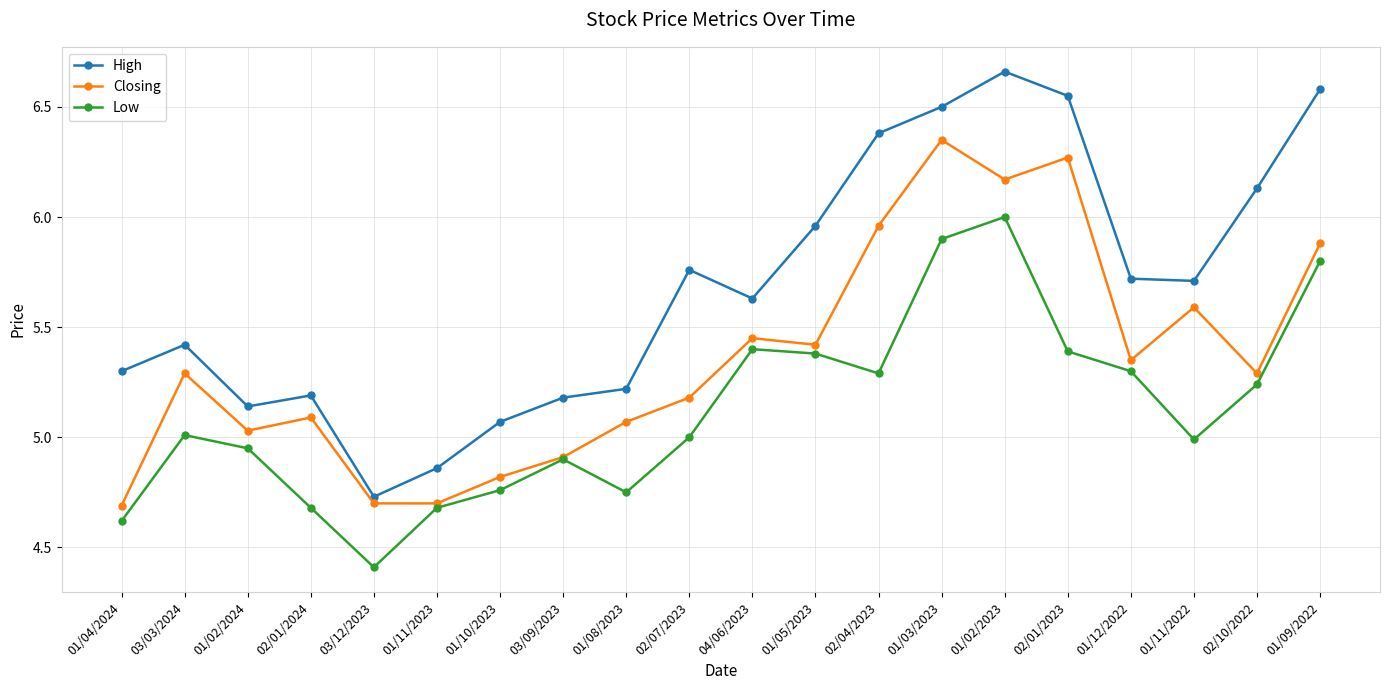

What is the total value across all series at 01/11/2023?

14.2